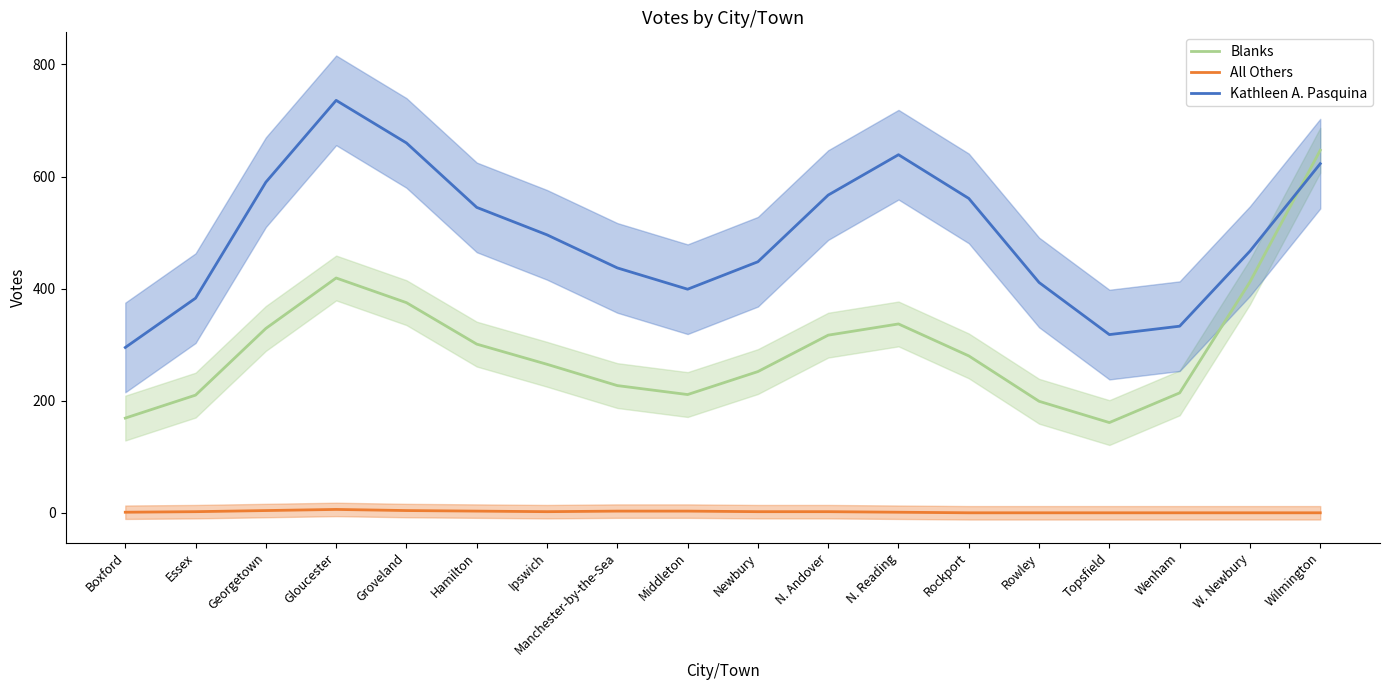

Is the value of All Others at Wilmington greater than the value of Blanks at Rowley?

No